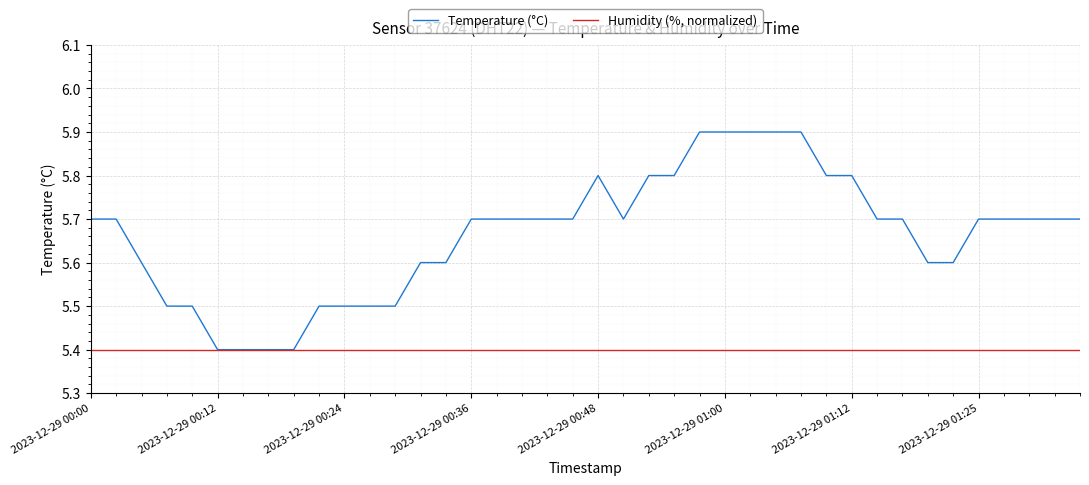

Which series has the largest range (max minus min)?

Temperature (°C)